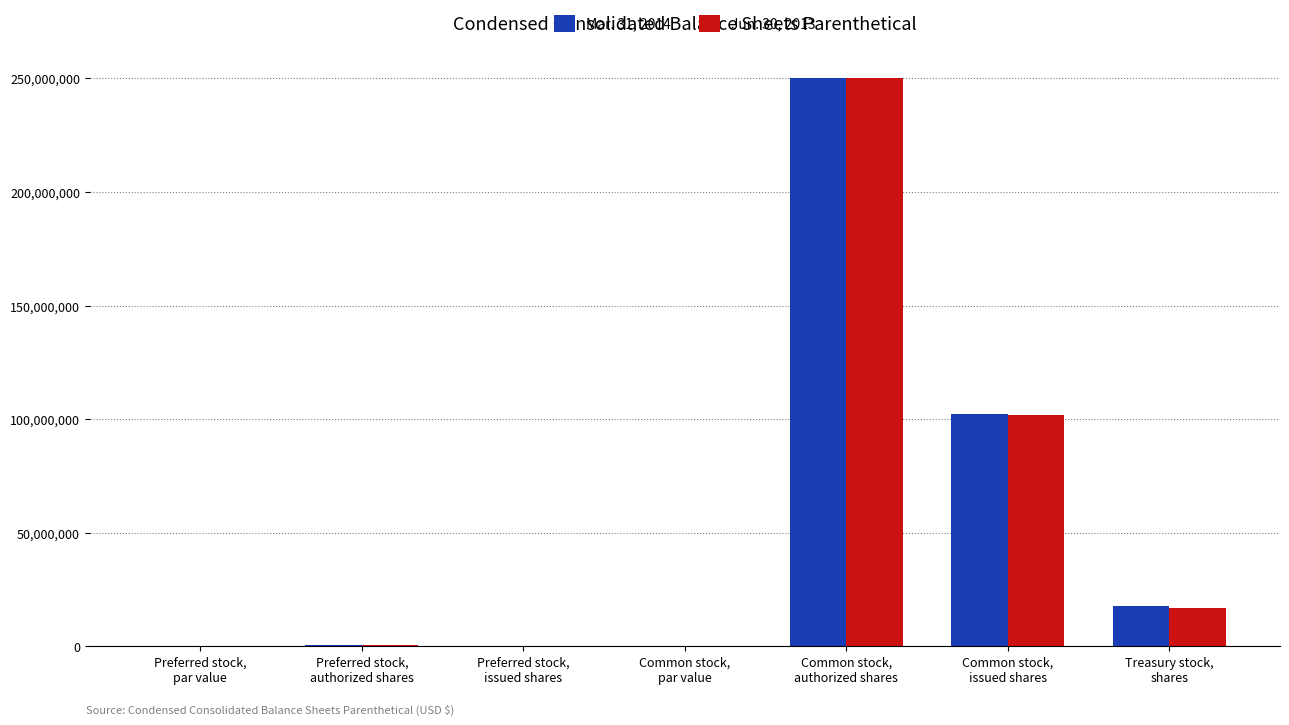

What is the maximum value for Mar. 31, 2014?

250000000.0